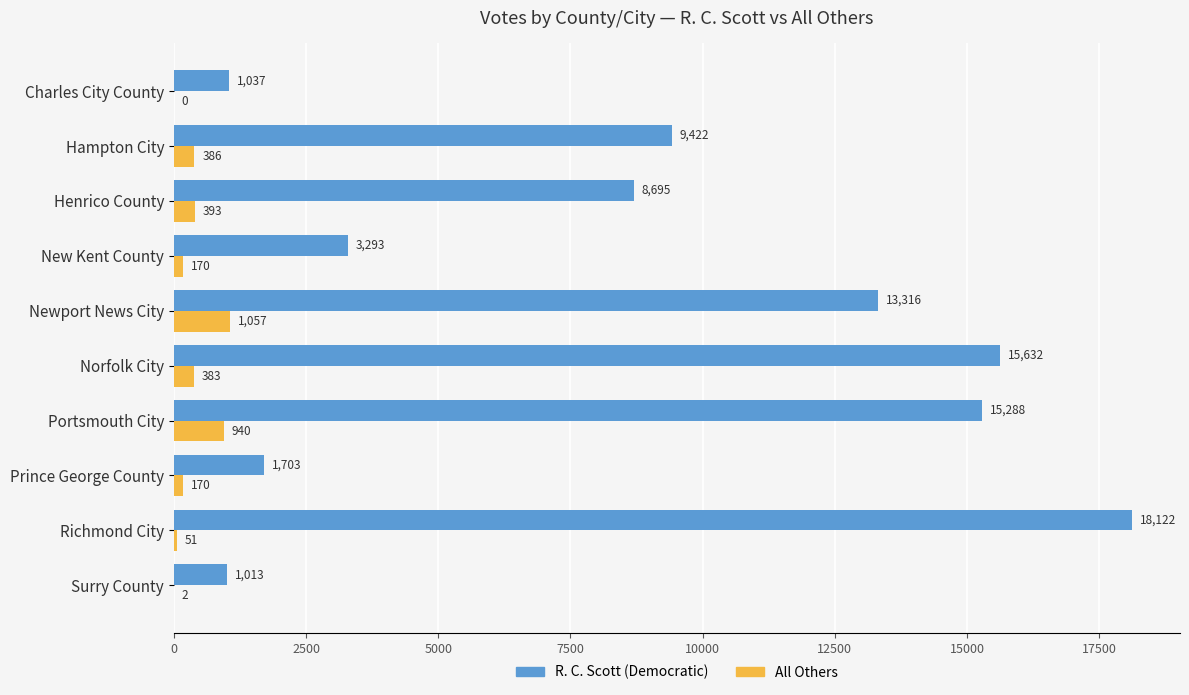

True or false: R. C. Scott (Democratic) has a value of 306 at Charles City County.

False